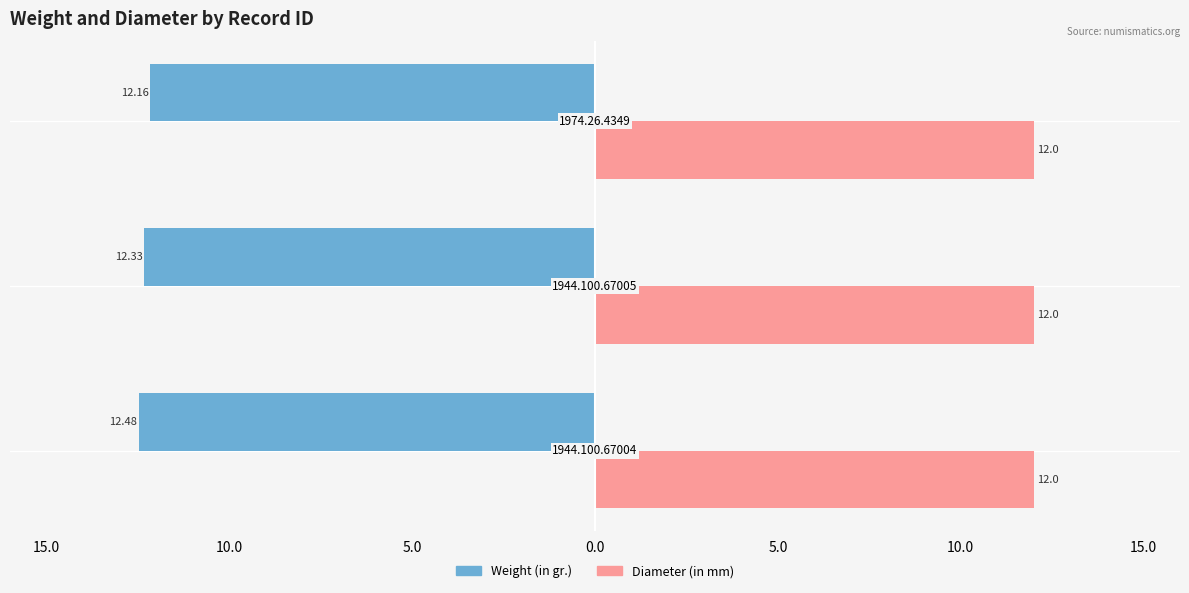

What are all the series names shown in the legend?

Weight (in gr.), Diameter (in mm)